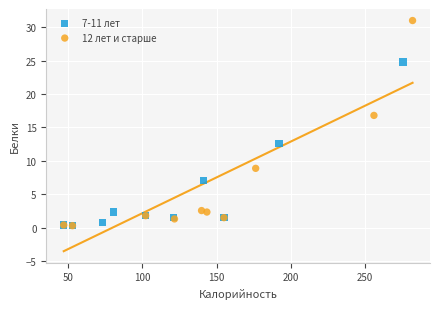

What are all the series names shown in the legend?

7-11 лет, 12 лет и старше